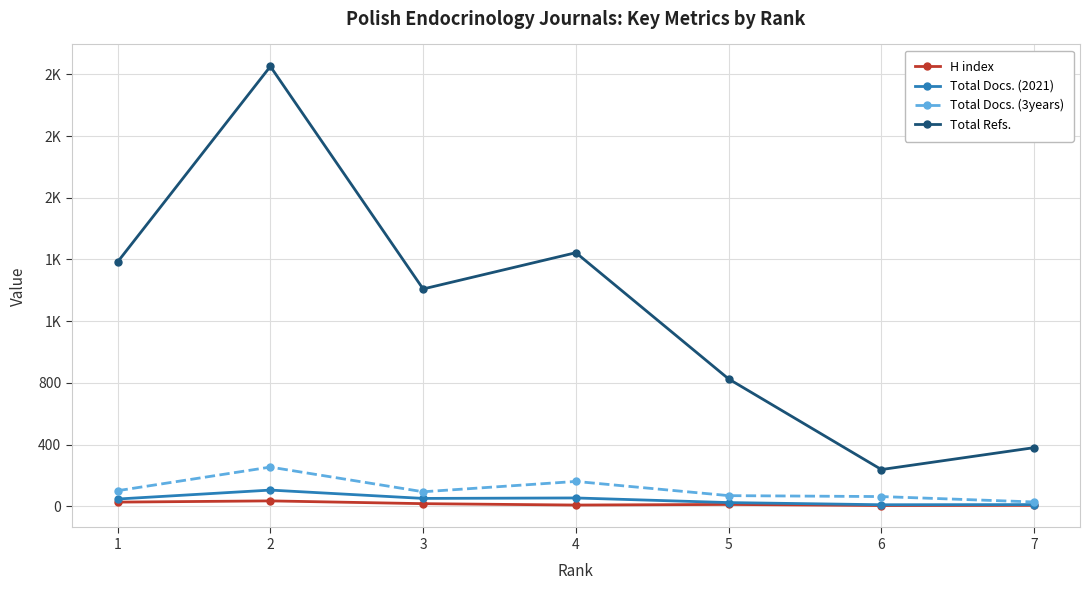

True or false: Total Refs. and Total Docs. (3years) intersect in this chart.

False